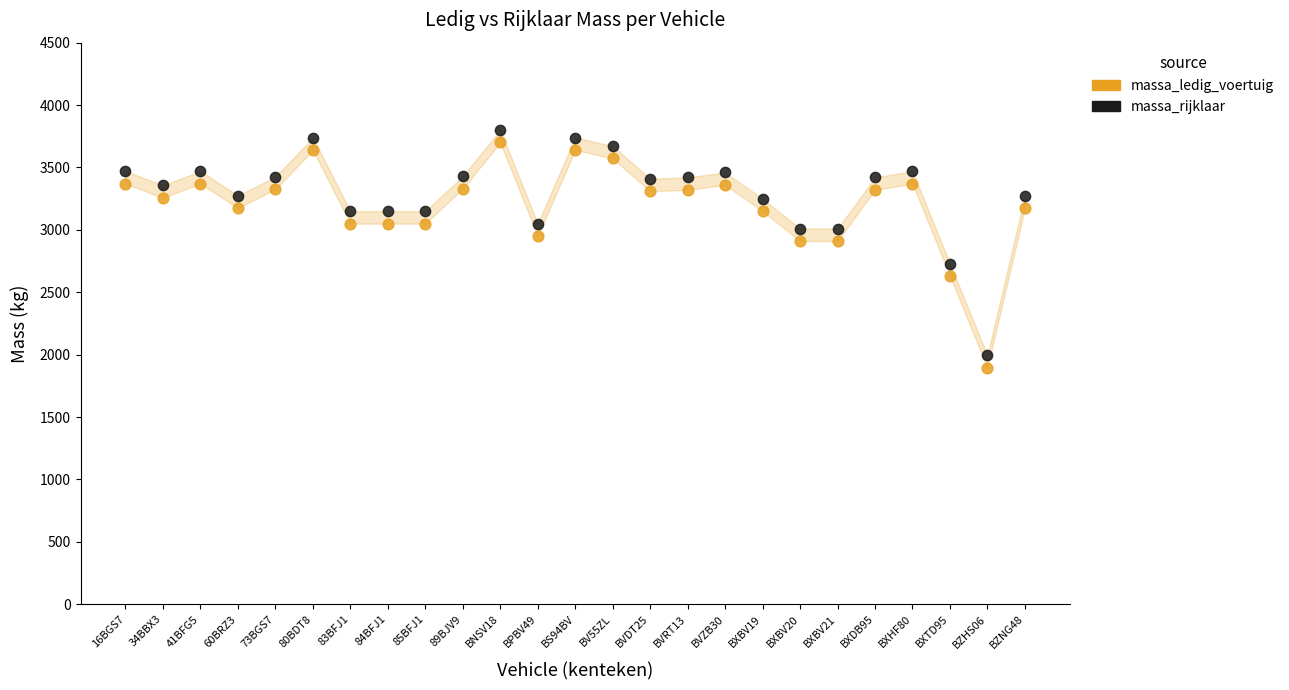

Which series contains the lowest Y value?

massa_ledig_voertuig